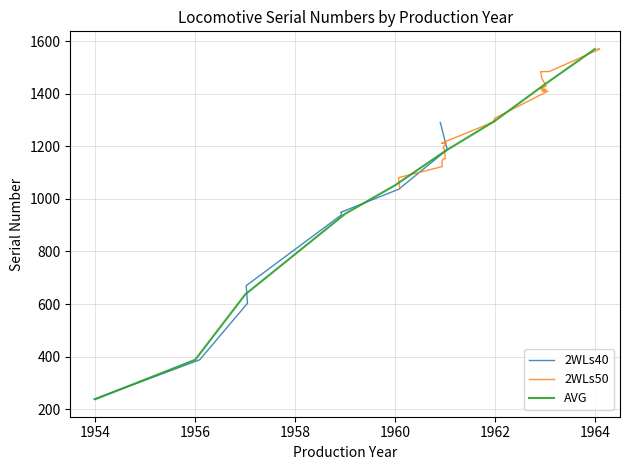

True or false: there are more than 2 points higher than both neighbors.

False